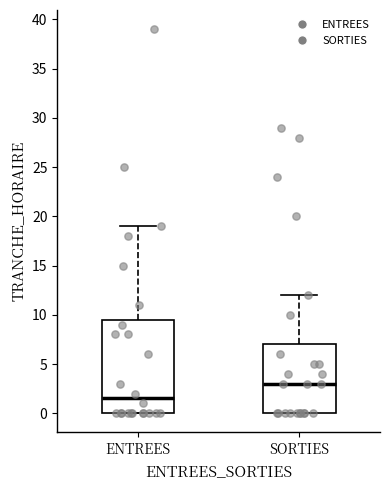

Which box is the tallest, from its lower edge to its upper edge?

ENTREES